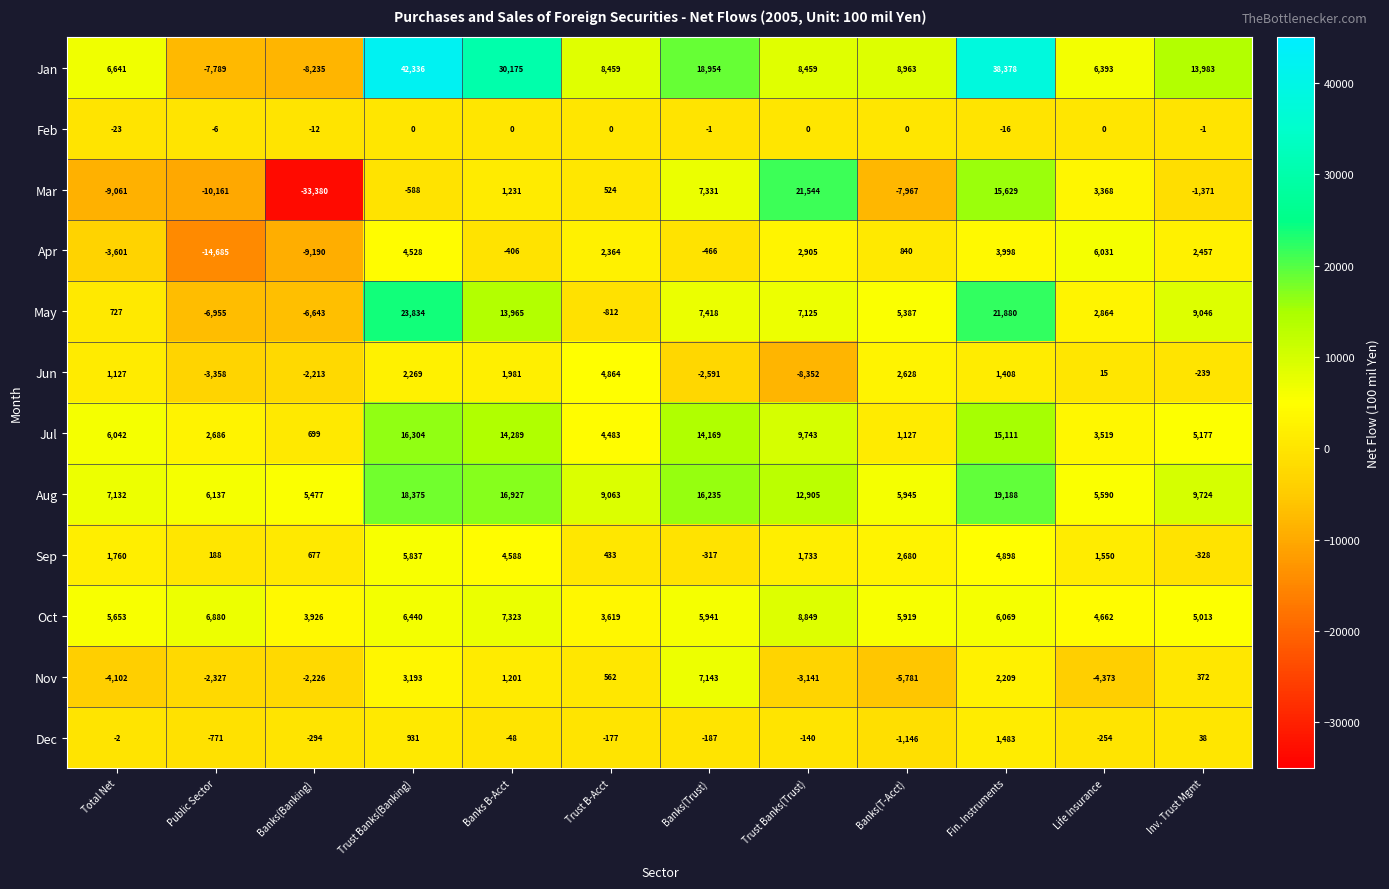

Which label corresponds to the largest value in the chart?

Trust Banks(Banking)